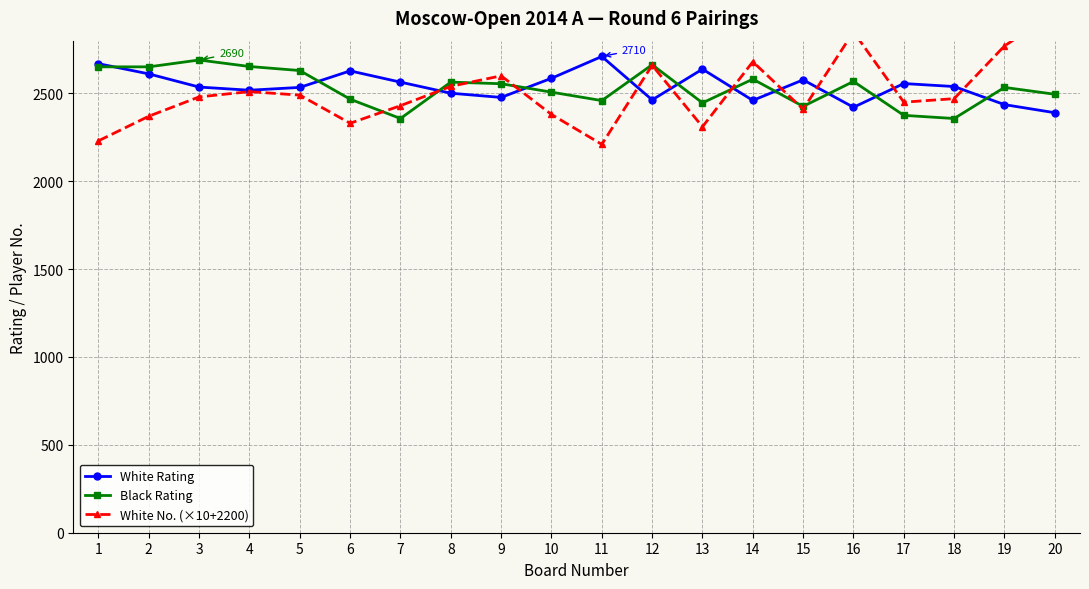

Between 7 and 19, which is larger?

7